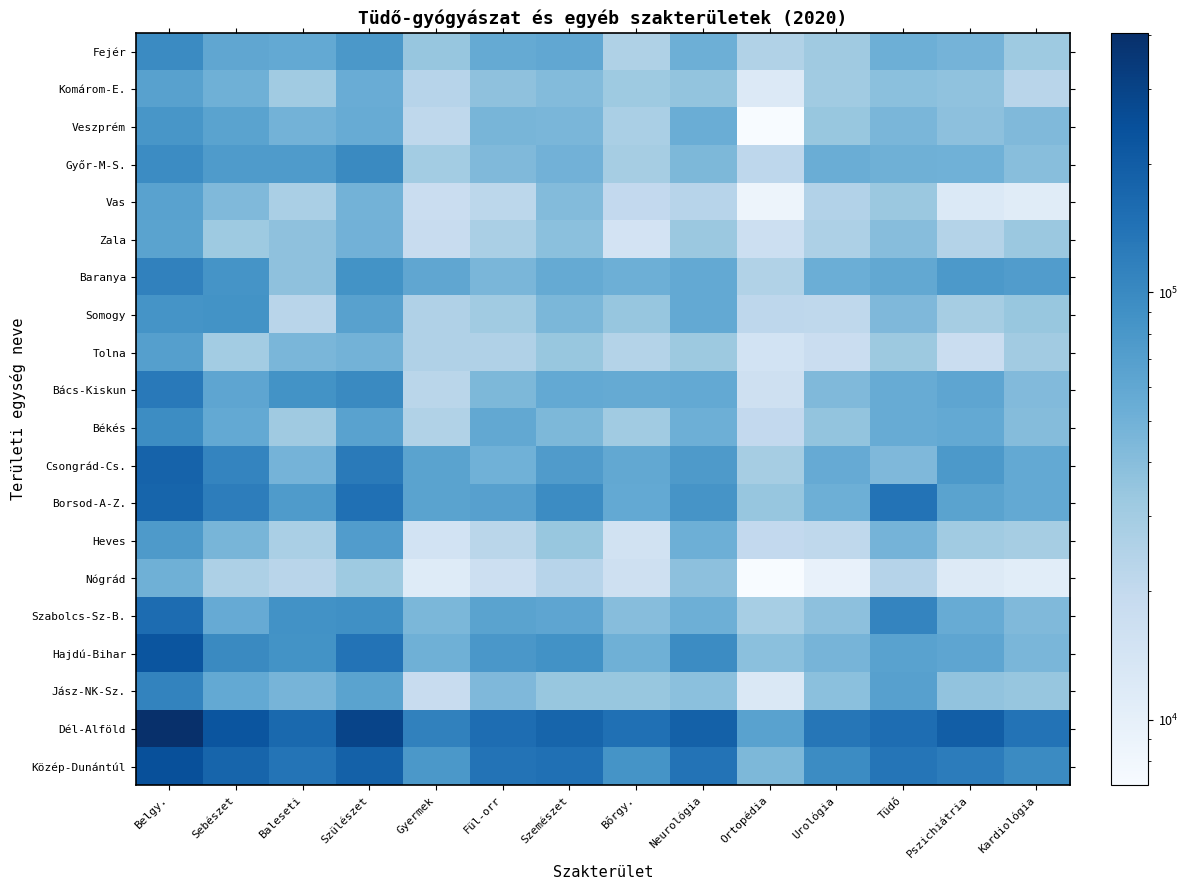

Reading left to right, list all the values displayed in this chart.

Fejér: Belgy.=97490	Sebészet=60692	Baleseti=58295	Szülészet=78658	Gyermek=34356	Fül-orr=57043	Szemészet=60465	Bőrgy.=25855	Neurológia=51821	Ortopédia=25304	Urológia=31147	Tüdő=52460	Pszichiátria=47899	Kardiológia=32046
Komárom-E.: Belgy.=66667	Sebészet=51522	Baleseti=30754	Szülészet=54204	Gyermek=23330	Fül-orr=37272	Szemészet=41453	Bőrgy.=32039	Neurológia=35408	Ortopédia=12178	Urológia=30857	Tüdő=38821	Pszichiátria=36593	Kardiológia=22714
Veszprém: Belgy.=81469	Sebészet=64507	Baleseti=48917	Szülészet=55069	Gyermek=21206	Fül-orr=46448	Szemészet=45927	Bőrgy.=27759	Neurológia=53550	Ortopédia=7019	Urológia=34166	Tüdő=45855	Pszichiátria=37858	Kardiológia=42966
Győr-M-S.: Belgy.=96393	Sebészet=74406	Baleseti=75184	Szülészet=99322	Gyermek=29908	Fül-orr=42927	Szemészet=49736	Bőrgy.=28973	Neurológia=44750	Ortopédia=21360	Urológia=53968	Tüdő=51606	Pszichiátria=50450	Kardiológia=39932
Vas: Belgy.=66305	Sebészet=43239	Baleseti=27471	Szülészet=49046	Gyermek=17624	Fül-orr=21768	Szemészet=41423	Bőrgy.=20076	Neurológia=23062	Ortopédia=8617	Urológia=24643	Tüdő=32895	Pszichiátria=12338	Kardiológia=11171
Zala: Belgy.=64918	Sebészet=31633	Baleseti=37415	Szülészet=49509	Gyermek=18519	Fül-orr=27501	Szemészet=38301	Bőrgy.=14547	Neurológia=33051	Ortopédia=16846	Urológia=26155	Tüdő=40198	Pszichiátria=24371	Kardiológia=32909
Baranya: Belgy.=113911	Sebészet=84724	Baleseti=37596	Szülészet=87066	Gyermek=60668	Fül-orr=45991	Szemészet=57668	Bőrgy.=51943	Neurológia=58113	Ortopédia=25145	Urológia=53282	Tüdő=58950	Pszichiátria=77523	Kardiológia=72440
Somogy: Belgy.=84499	Sebészet=86100	Baleseti=22987	Szülészet=67496	Gyermek=25613	Fül-orr=30880	Szemészet=45212	Bőrgy.=34610	Neurológia=58459	Ortopédia=21565	Urológia=21117	Tüdő=43536	Pszichiátria=28772	Kardiológia=34107
Tolna: Belgy.=69349	Sebészet=30053	Baleseti=46226	Szülészet=48896	Gyermek=25625	Fül-orr=25651	Szemészet=33877	Bőrgy.=24356	Neurológia=32613	Ortopédia=14994	Urológia=17781	Tüdő=32436	Pszichiátria=17670	Kardiológia=30570
Bács-Kiskun: Belgy.=127530	Sebészet=62321	Baleseti=86633	Szülészet=99068	Gyermek=22517	Fül-orr=44681	Szemészet=57894	Bőrgy.=56938	Neurológia=58594	Ortopédia=16170	Urológia=43092	Tüdő=55500	Pszichiátria=61686	Kardiológia=42339
Békés: Belgy.=95145	Sebészet=58479	Baleseti=31196	Szülészet=65699	Gyermek=25103	Fül-orr=59439	Szemészet=44339	Bőrgy.=30833	Neurológia=52450	Ortopédia=20245	Urológia=35852	Tüdő=55693	Pszichiátria=58548	Kardiológia=40780
Csongrád-Cs.: Belgy.=182376	Sebészet=108170	Baleseti=47801	Szülészet=127217	Gyermek=64897	Fül-orr=50826	Szemészet=73260	Bőrgy.=59290	Neurológia=75845	Ortopédia=29163	Urológia=56677	Tüdő=43918	Pszichiátria=77118	Kardiológia=57979
Borsod-A-Z.: Belgy.=177645	Sebészet=120409	Baleseti=75184	Szülészet=149215	Gyermek=65119	Fül-orr=67791	Szemészet=95901	Bőrgy.=57943	Neurológia=83133	Ortopédia=34331	Urológia=52164	Tüdő=141611	Pszichiátria=65444	Kardiológia=57724
Heves: Belgy.=76459	Sebészet=46252	Baleseti=27439	Szülészet=72573	Gyermek=14853	Fül-orr=22604	Szemészet=33952	Bőrgy.=15064	Neurológia=52045	Ortopédia=20071	Urológia=21071	Tüdő=48192	Pszichiátria=31089	Kardiológia=29139
Nógrád: Belgy.=51024	Sebészet=26433	Baleseti=23004	Szülészet=31910	Gyermek=11496	Fül-orr=16804	Szemészet=23311	Bőrgy.=16090	Neurológia=37743	Ortopédia=7057	Urológia=9606	Tüdő=23848	Pszichiátria=11801	Kardiológia=10846
Szabolcs-Sz-B.: Belgy.=159066	Sebészet=56425	Baleseti=87481	Szülészet=90718	Gyermek=45316	Fül-orr=65375	Szemészet=62041	Bőrgy.=40478	Neurológia=51930	Ortopédia=28324	Urológia=37933	Tüdő=108512	Pszichiátria=55134	Kardiológia=43217
Hajdú-Bihar: Belgy.=227607	Sebészet=99950	Baleseti=86222	Szülészet=140879	Gyermek=51508	Fül-orr=79593	Szemészet=87601	Bőrgy.=50949	Neurológia=96769	Ortopédia=38420	Urológia=47360	Tüdő=66061	Pszichiátria=61719	Kardiológia=45607
Jász-NK-Sz.: Belgy.=109106	Sebészet=58336	Baleseti=47318	Szülészet=64921	Gyermek=18623	Fül-orr=43862	Szemészet=34135	Bőrgy.=33988	Neurológia=38233	Ortopédia=12613	Urológia=38693	Tüdő=68406	Pszichiátria=36106	Kardiológia=34721
Dél-Alföld: Belgy.=405051	Sebészet=228970	Baleseti=165630	Szülészet=291984	Gyermek=112517	Fül-orr=154946	Szemészet=175493	Bőrgy.=147061	Neurológia=186889	Ortopédia=65578	Urológia=135621	Tüdő=155111	Pszichiátria=197352	Kardiológia=141098
Közép-Dunántúl: Belgy.=245626	Sebészet=176721	Baleseti=137966	Szülészet=187931	Gyermek=78892	Fül-orr=140763	Szemészet=147845	Bőrgy.=85653	Neurológia=140779	Ortopédia=44501	Urológia=96170	Tüdő=137136	Pszichiátria=122350	Kardiológia=97726